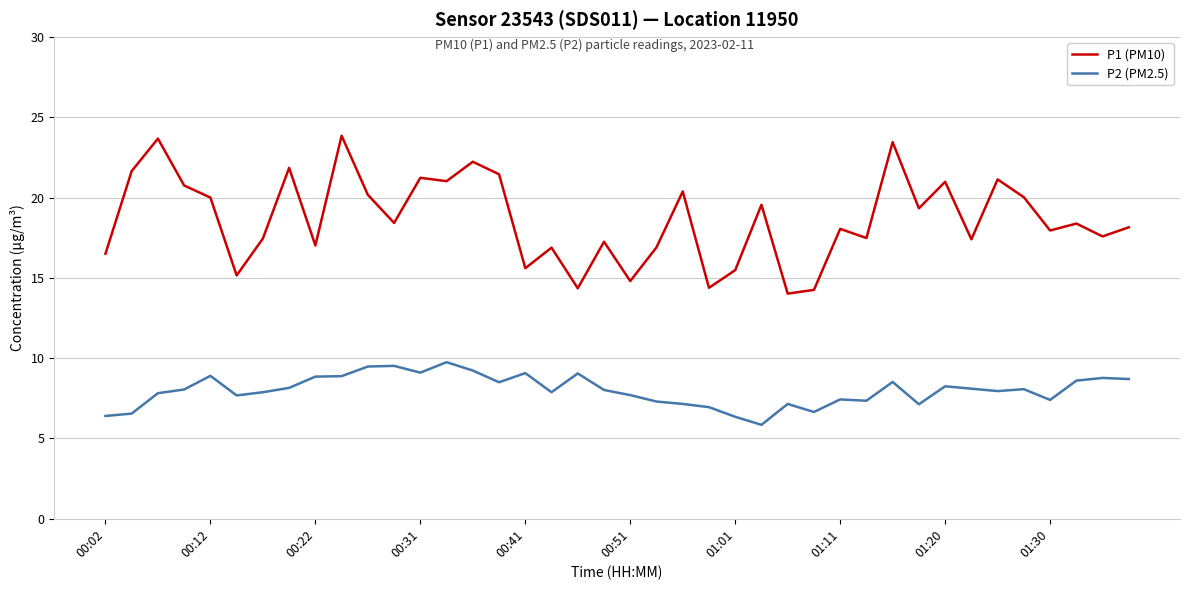

True or false: P1 (PM10) has more than 2 interior local peaks.

True